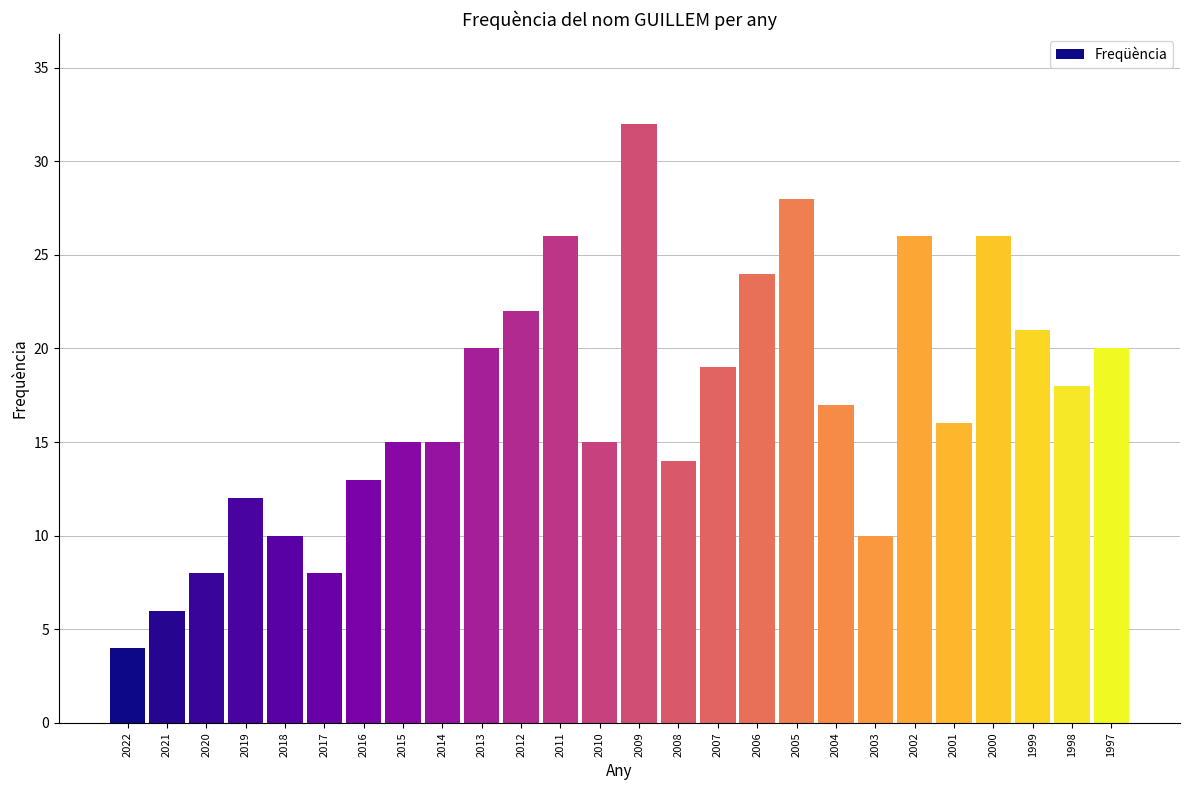

Reading left to right, extract all data points from this chart.

4	6	8	12	10	8	13	15	15	20	22	26	15	32	14	19	24	28	17	10	26	16	26	21	18	20